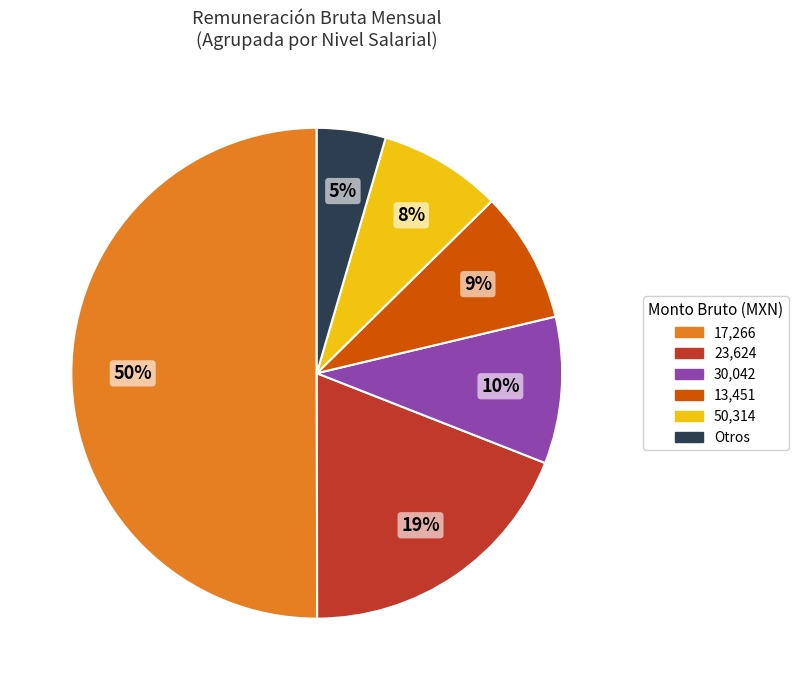

To the nearest percent, what is the average slice percentage?

17%